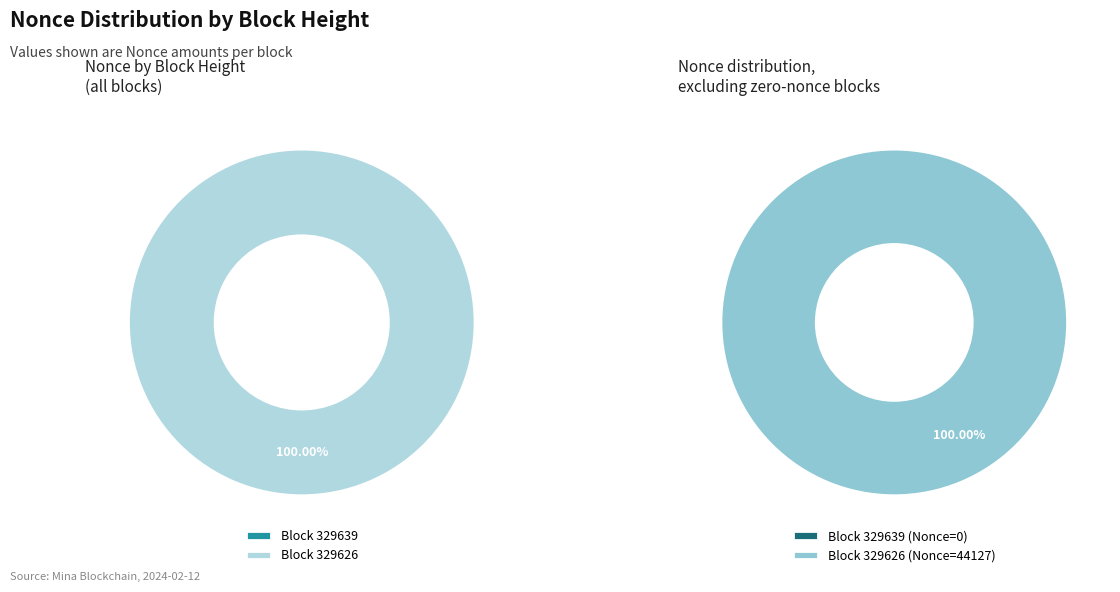

Combined, do 329626 and 329639 account for over 50%?

Yes